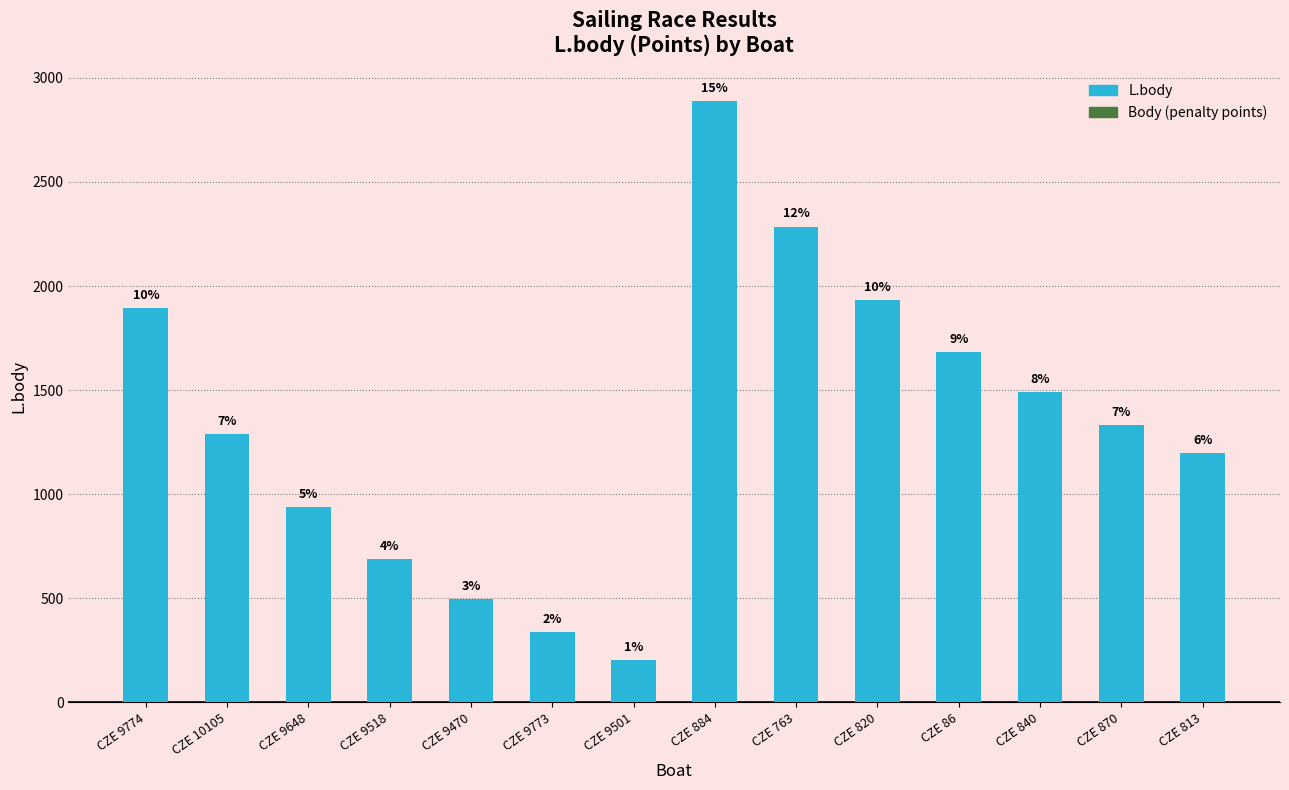

How many bars are there in total?

14